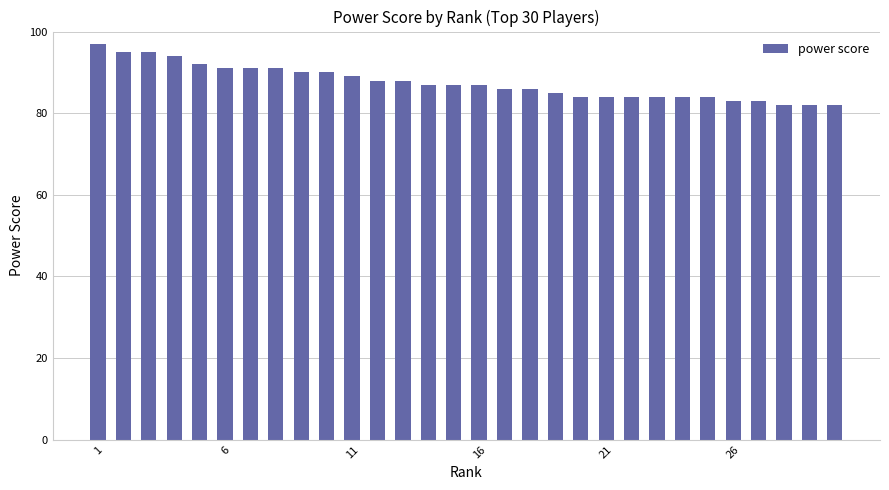

What is the maximum value shown in the chart?

97